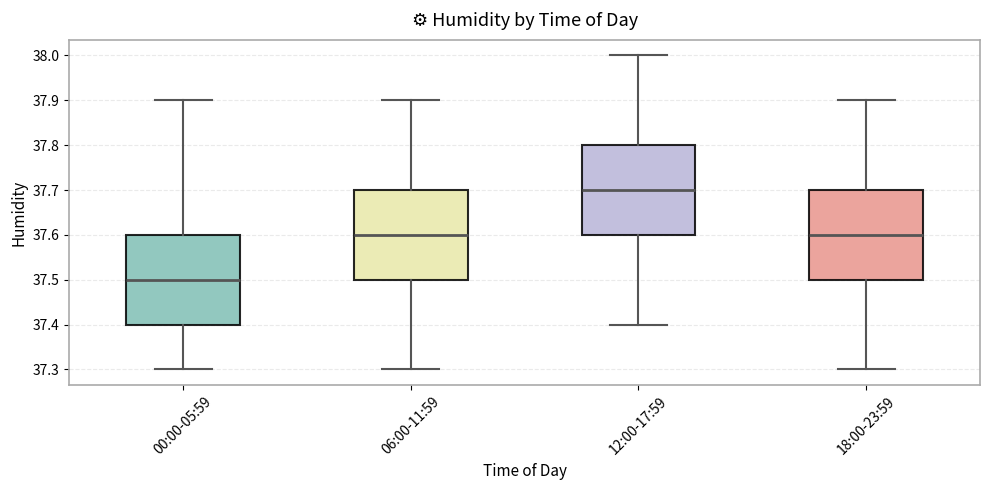

Where does the lower whisker of the box for 00:00-05:59 end on the y-axis? The values are not printed on the chart, so give them approximately, as read against the axis.

37.3